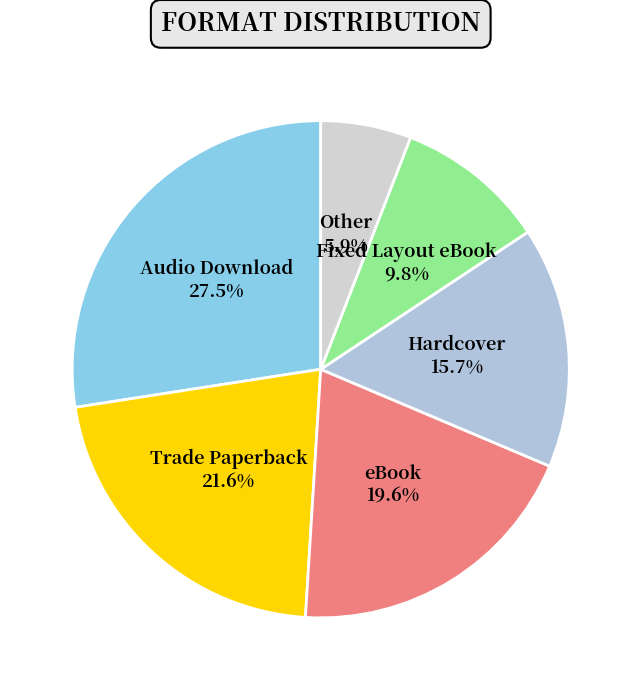

How many slices are in this pie chart?

6